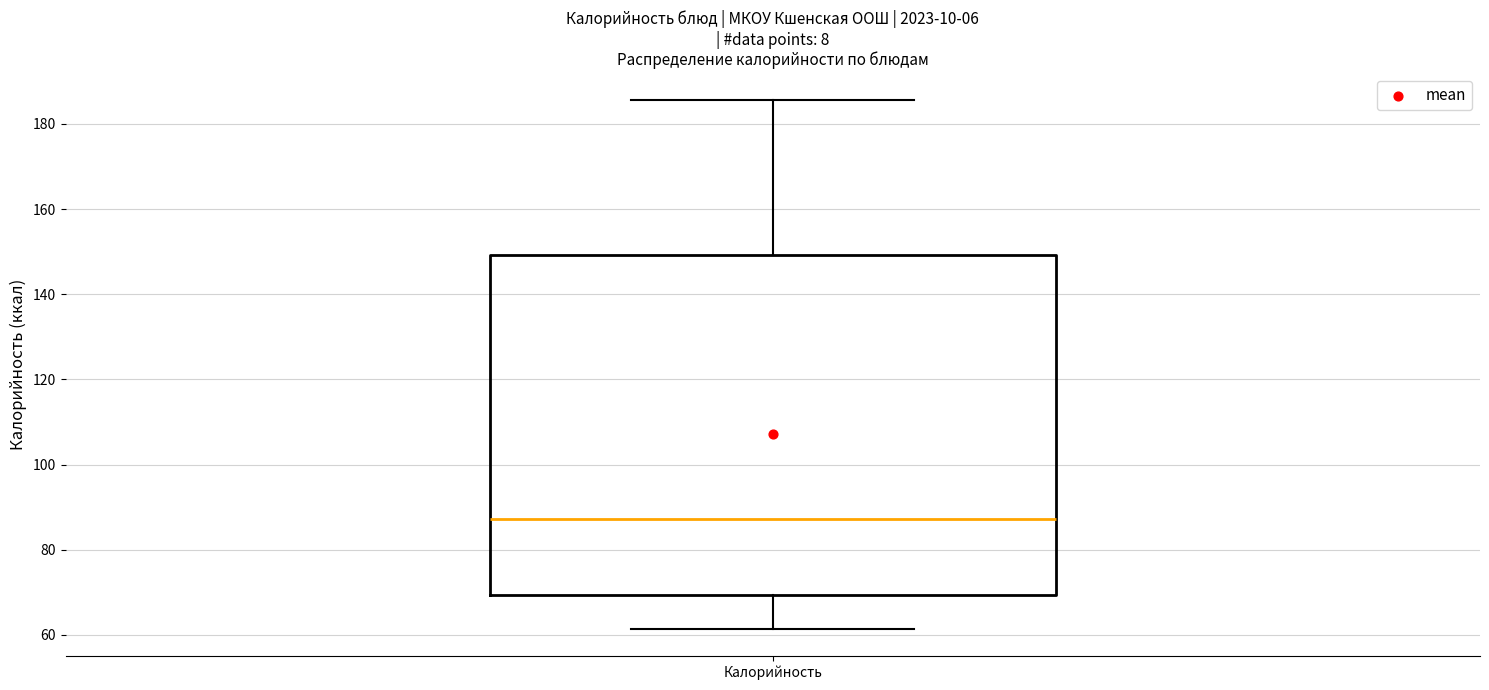

Read this box plot against the y-axis: the position of the median line, the range covered by the box, and the ends of both whiskers. The values are not printed on the chart, so give them approximately, as read against the axis.

median 88, box 70 to 150, whiskers 62 to 186